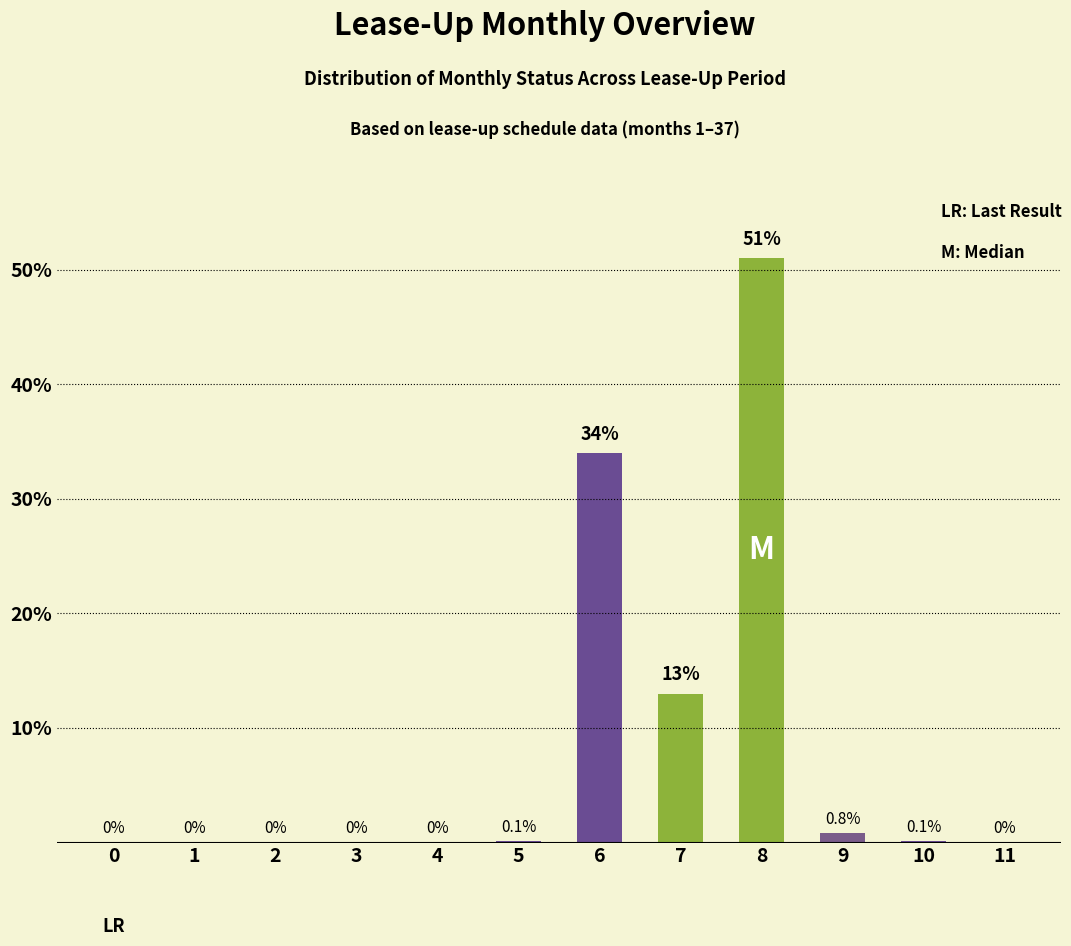

Which category has the highest value across all series?

8